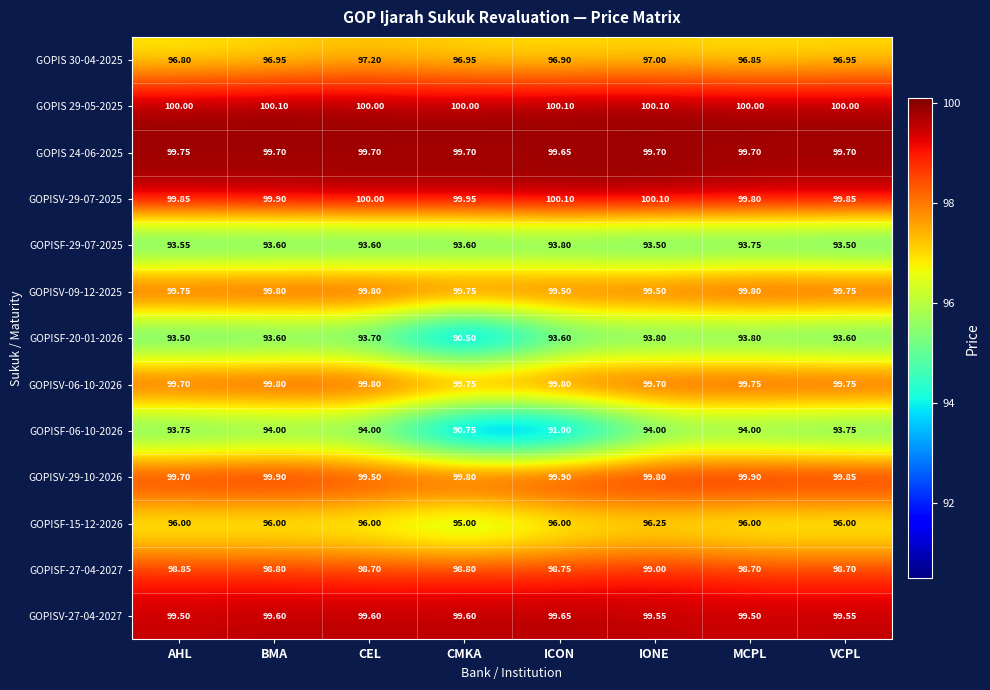

Is the value of GOPISF-29-07-2025 at ICON greater than the value of GOPISV-29-07-2025 at CMKA?

No